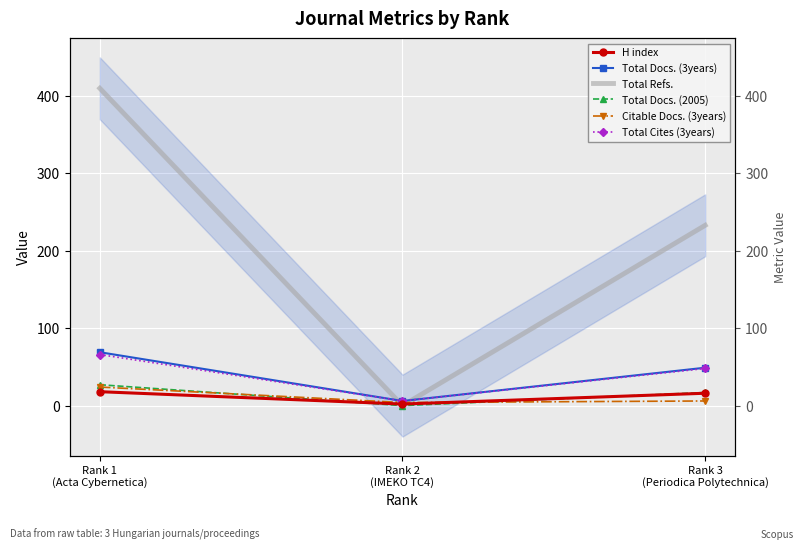

What position from the left is Rank 1
(Acta Cybernetica)?

1